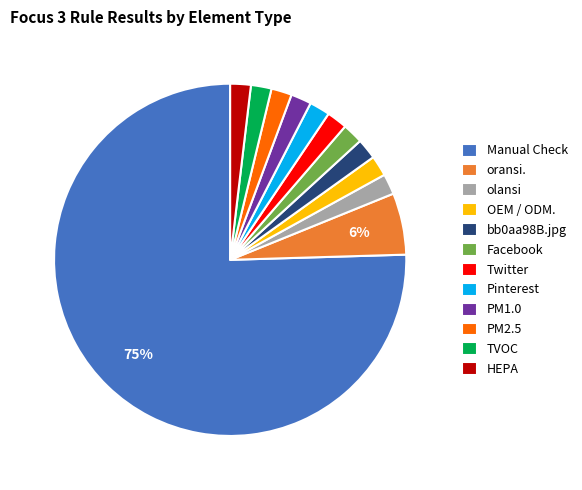

To the nearest percent, what is the combined percentage of bb0aa98B.jpg and oransi.?

8%